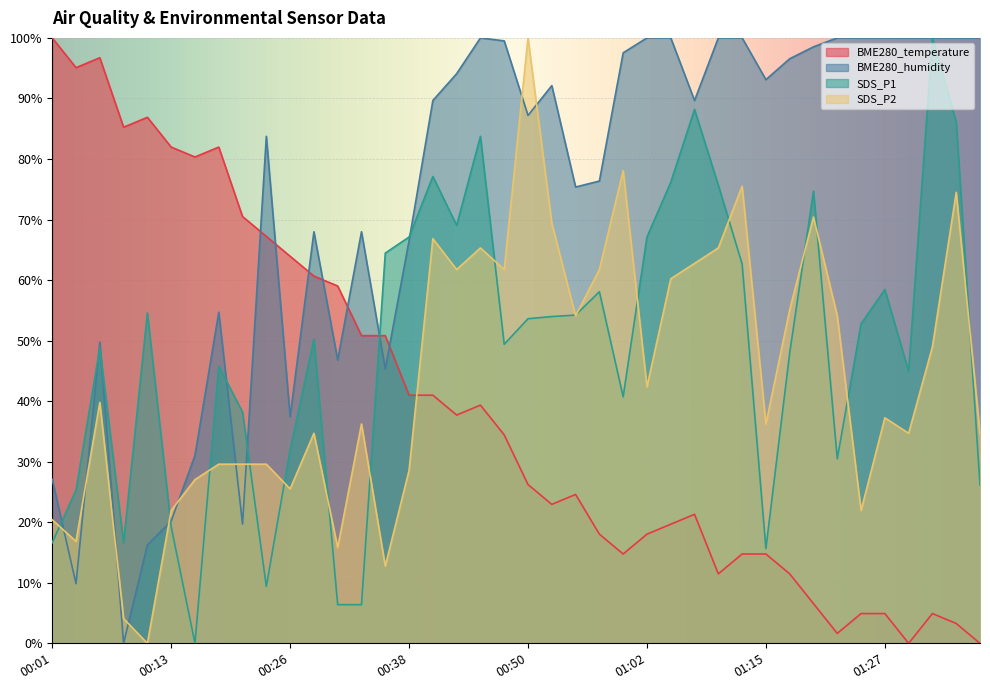

The value of BME280_temperature at 00:55 is 24.6. True or false?

True